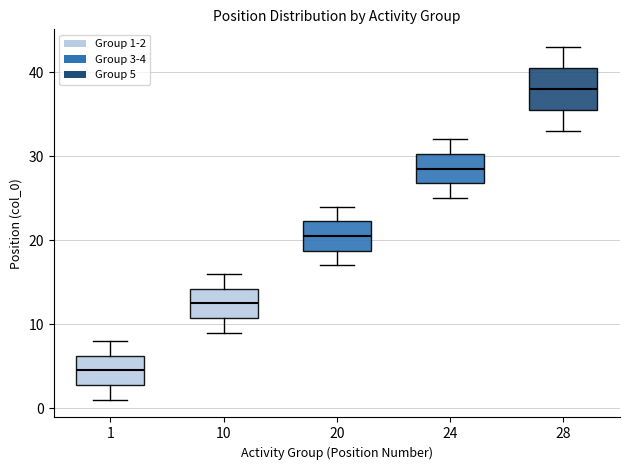

Which box is the tallest, from its lower edge to its upper edge?

28